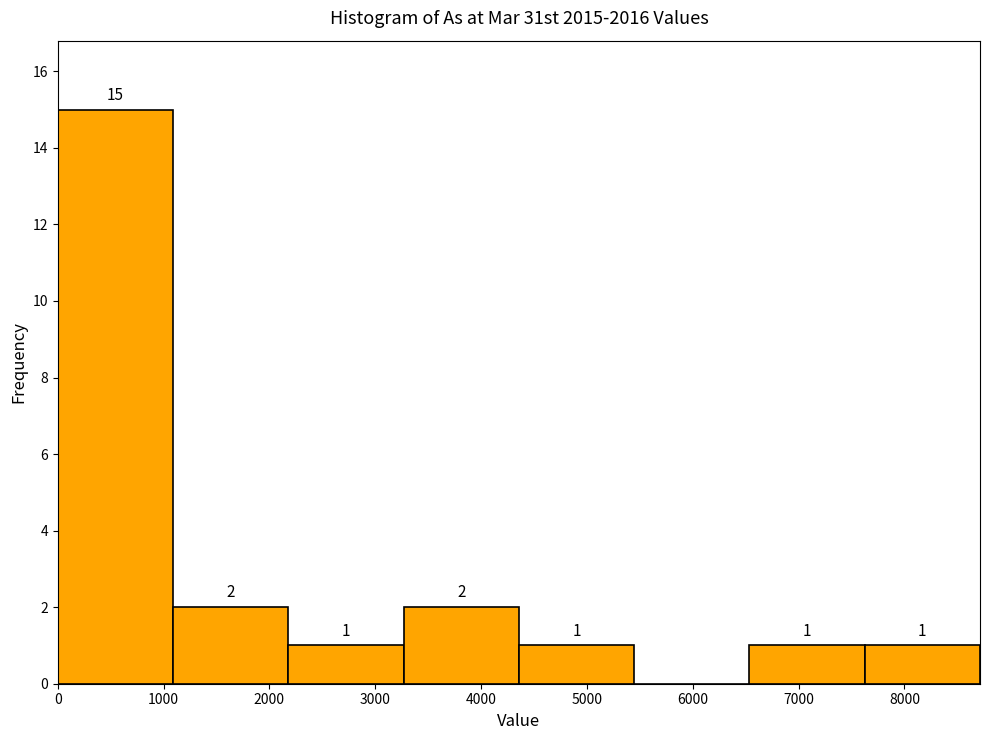

Which range on the x-axis has the tallest bar?

0 to 1100